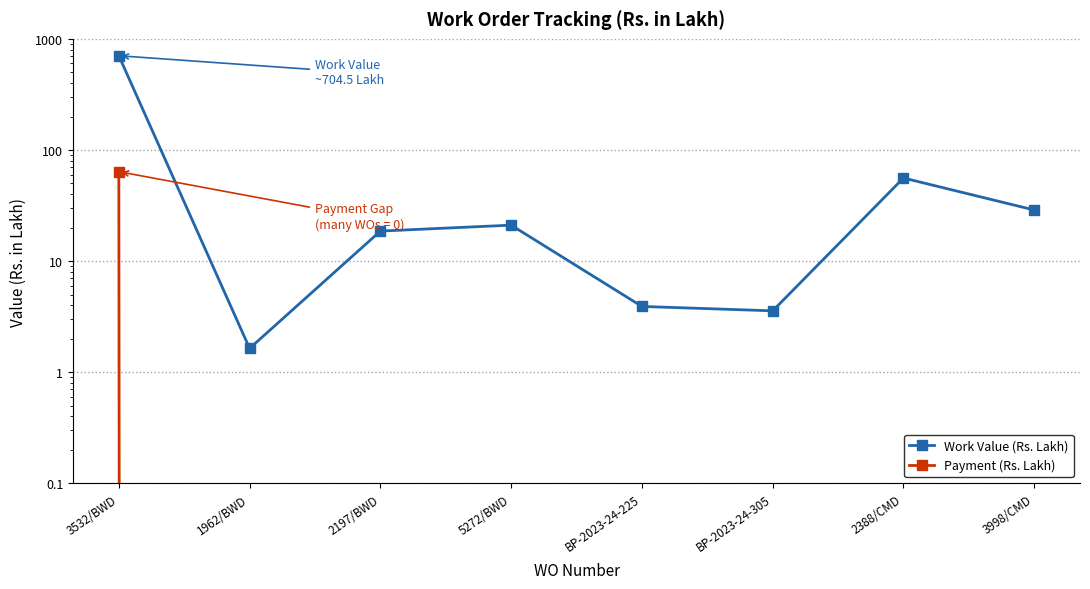

True or false: Payment (Rs. Lakh) has a value of -38.1 at 5272/BWD.

False